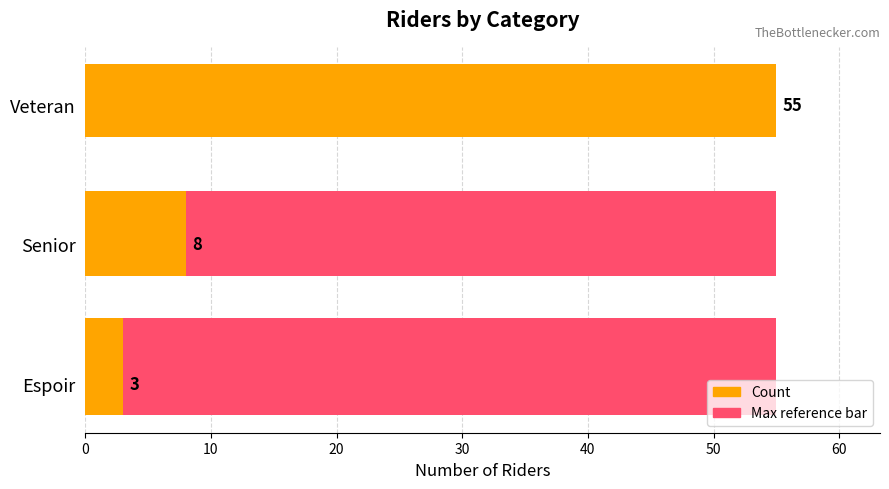

The Count series shows 78.9 at Veteran. True or false?

False